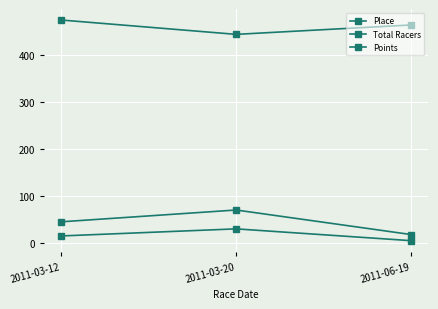

Between 2011-03-12 and 2011-06-19, which series saw the biggest shift?

Total Racers